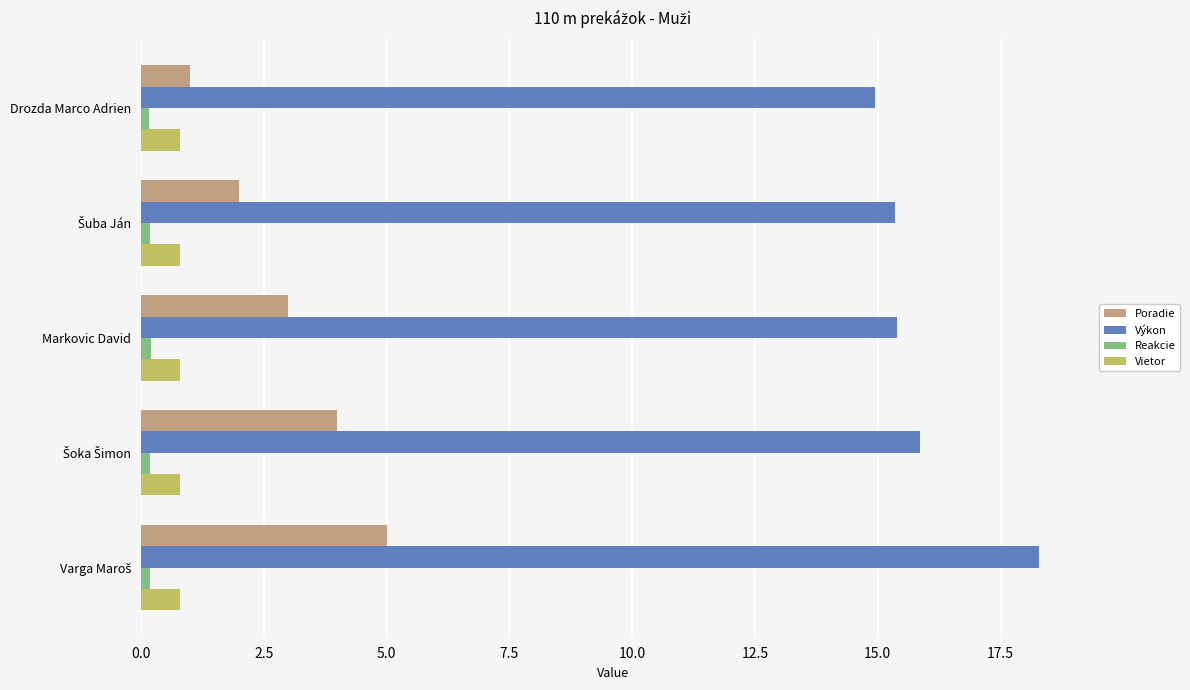

Which series has the largest range (max minus min)?

Poradie